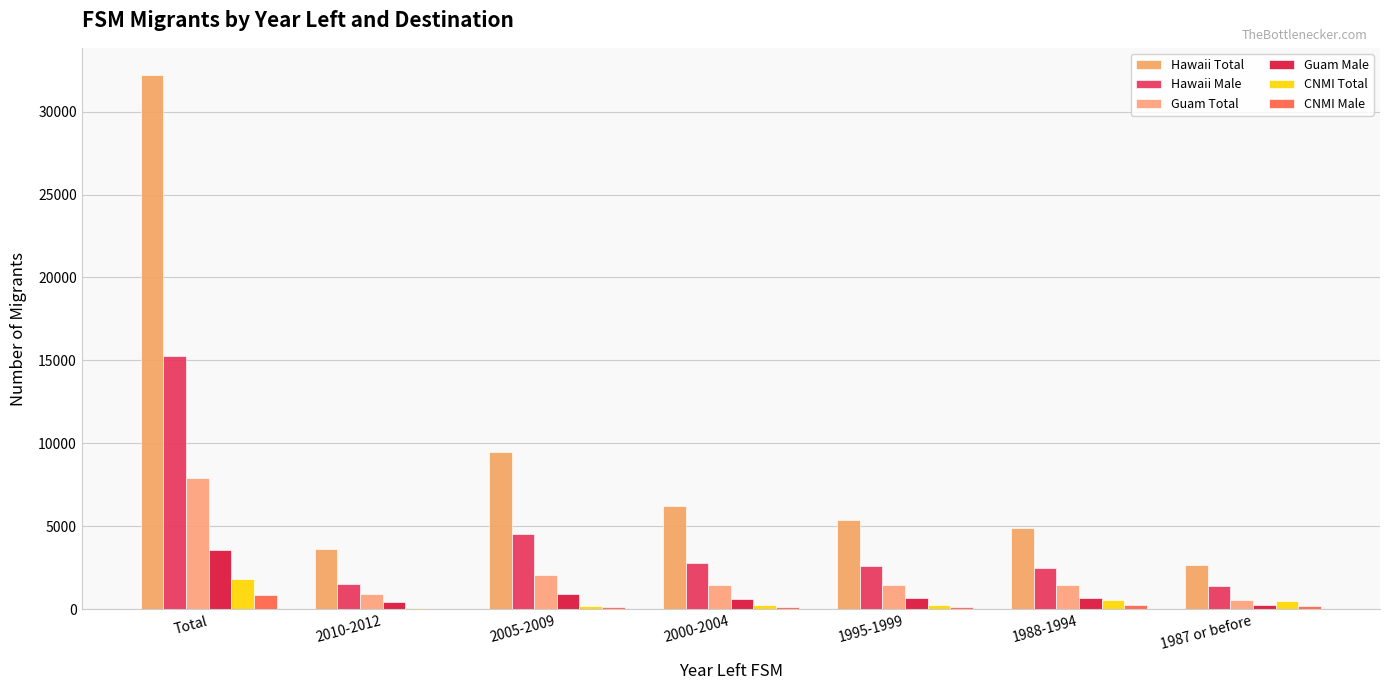

List the labels in order of CNMI Total value, smallest first.

2010-2012, 2005-2009, 1995-1999, 2000-2004, 1987 or before, 1988-1994, Total